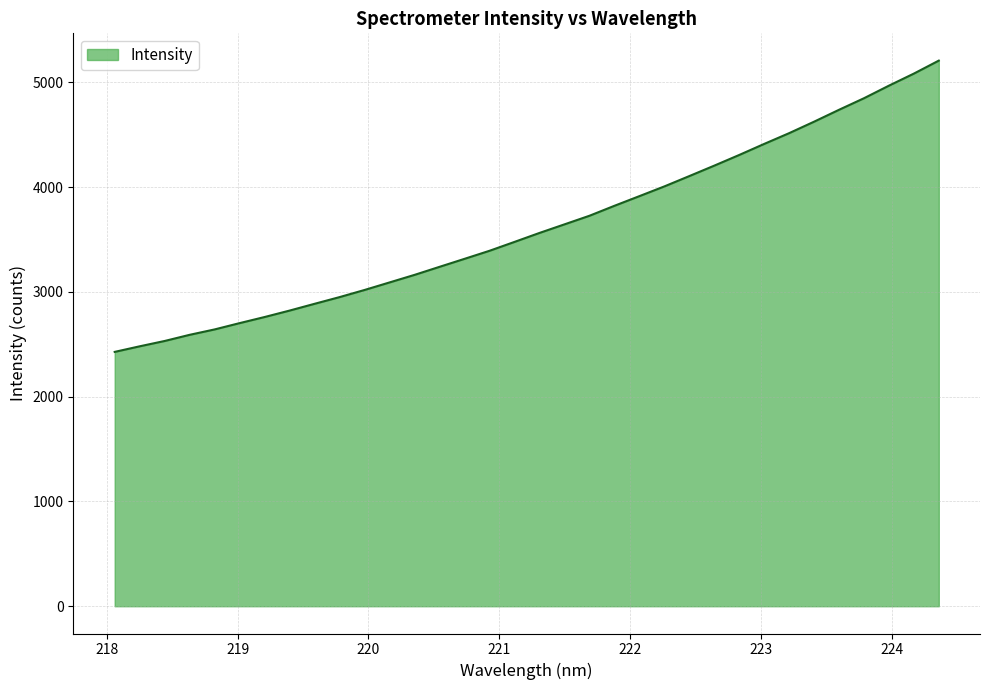

What is the greatest value displayed?

5208.7